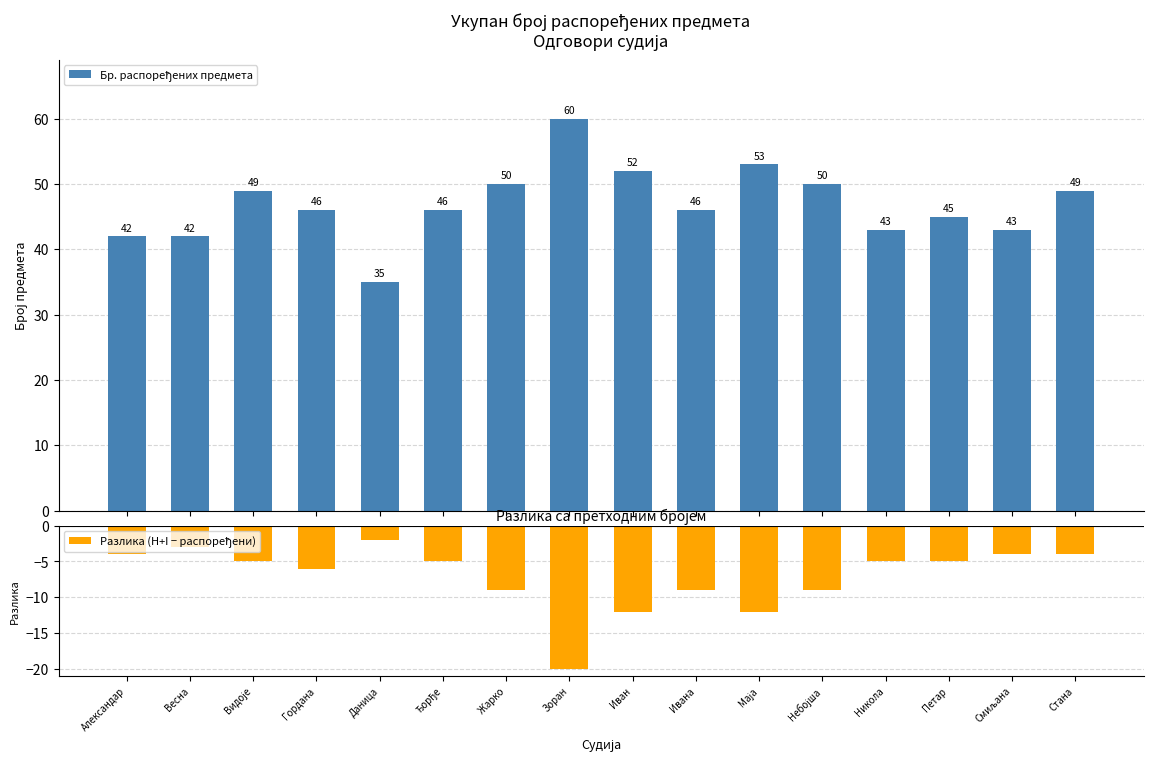

What are all the series names shown in the legend?

Бр. распоређених предмета, Разлика (H+I − распоређени)